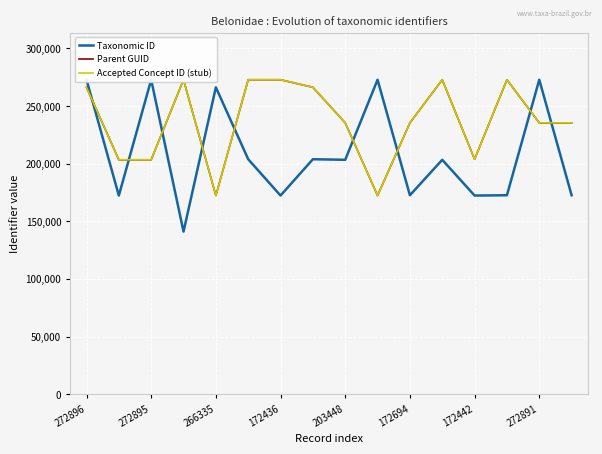

Which category has the lowest value in the Parent GUID series?

266335